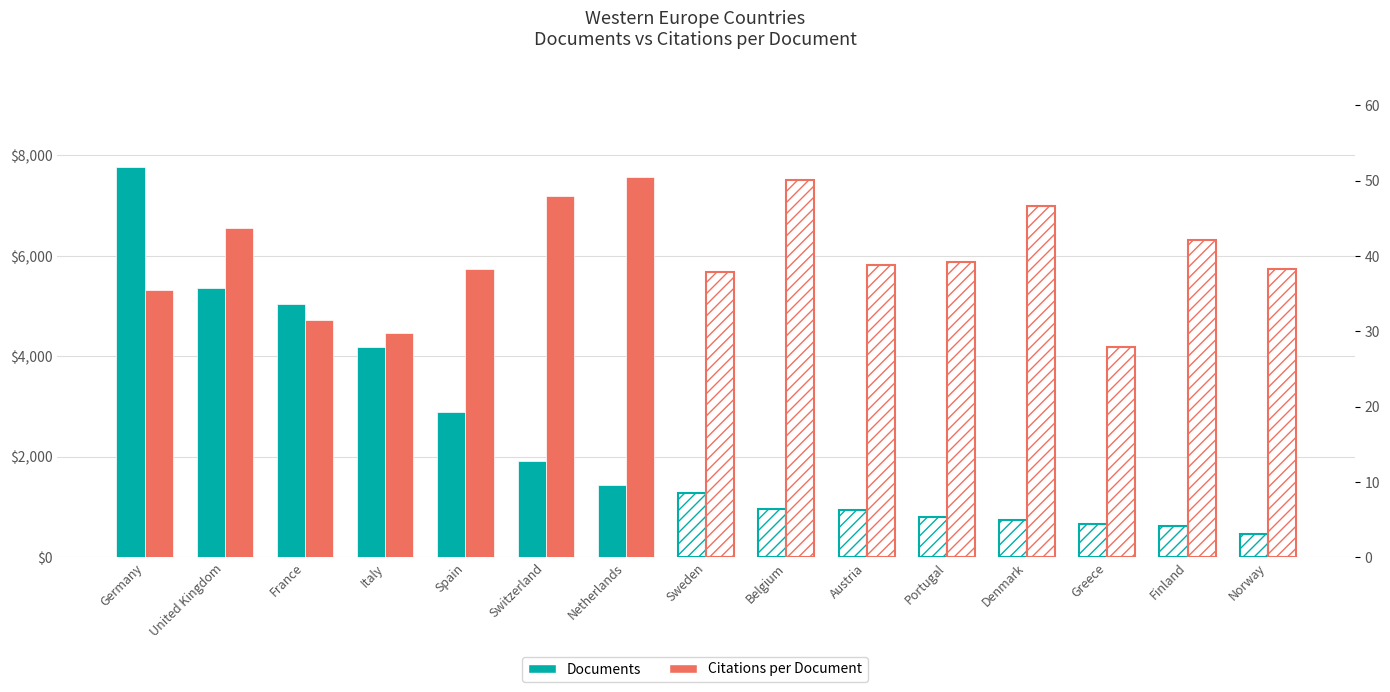

Rank the series at France from highest to lowest value.

Documents, Citations per Document